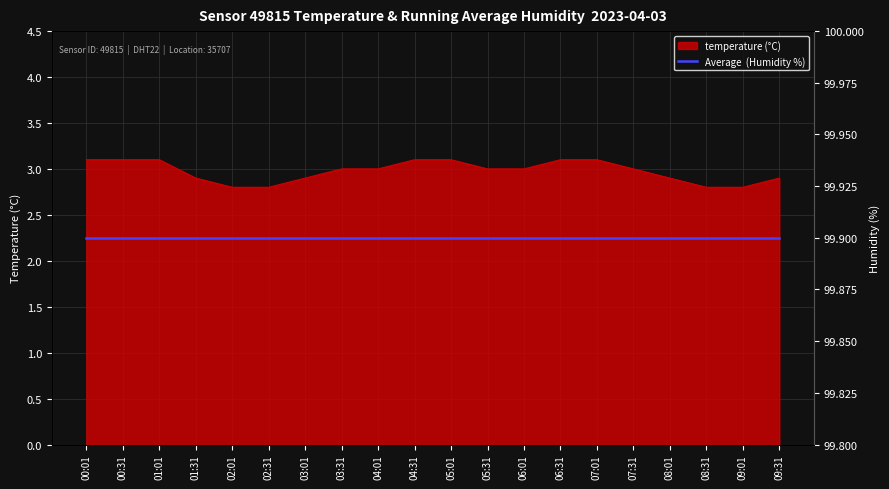

At which category does the chart reach its peak across all series?

00:01